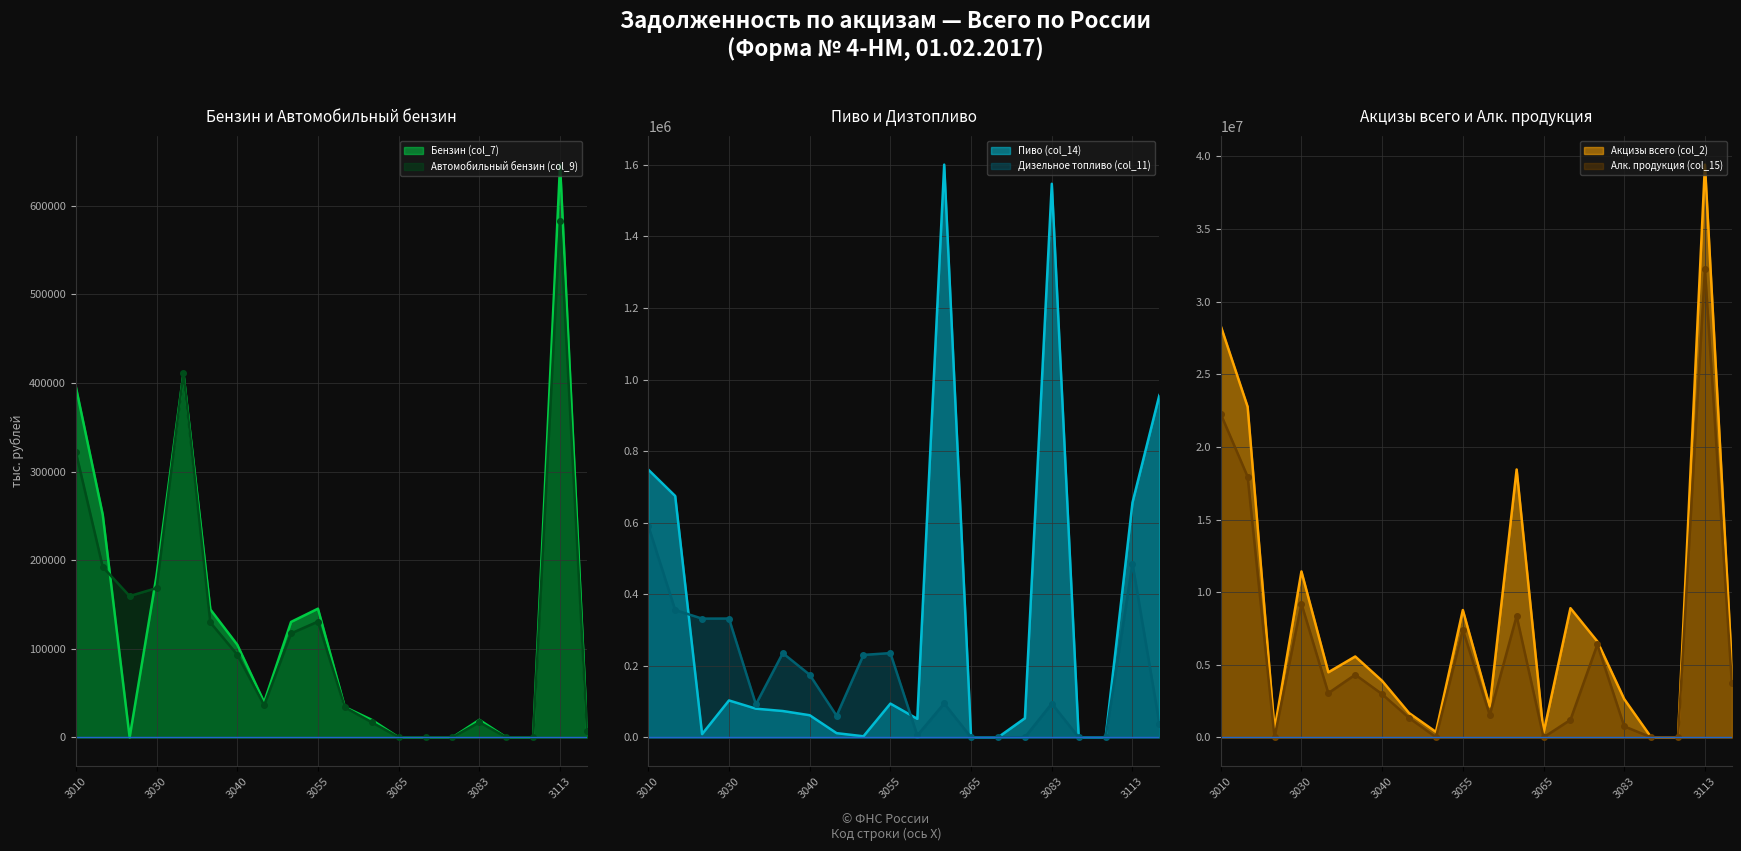

Is the value of Алк. продукция (col_15) line at 3040 greater than the value of Акцизы всего (col_2) line at 3083?

Yes